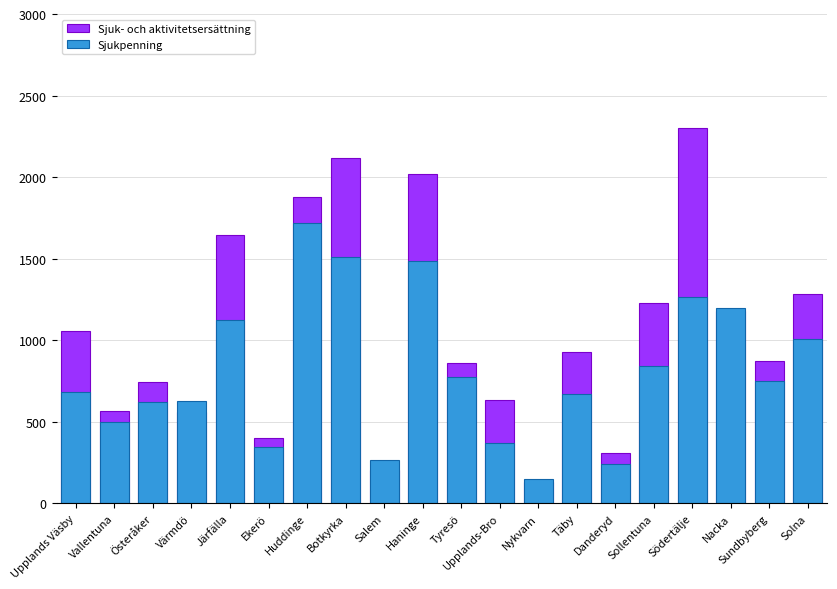

Reading left to right, what are all the values shown in this chart?

Sjuk- och aktivitetsersättning: Upplands Väsby=1054.9	Vallentuna=567.7	Österåker=745.3	Värmdö=561.0	Järfälla=1647.5	Ekerö=401.1	Huddinge=1875.6	Botkyrka=2116.6	Salem=205.3	Haninge=2016.7	Tyresö=859.2	Upplands-Bro=635.4	Nykvarn=133.8	Täby=928.7	Danderyd=309.0	Sollentuna=1231.1	Södertälje=2301.8	Nacka=1179.7	Sundbyberg=873.5	Solna=1280.7
Sjukpenning: Upplands Väsby=683.5	Vallentuna=500.7	Österåker=621.5	Värmdö=629.3	Järfälla=1124.2	Ekerö=347.3	Huddinge=1717.5	Botkyrka=1511.1	Salem=263.4	Haninge=1486.0	Tyresö=775.0	Upplands-Bro=369.5	Nykvarn=148.1	Täby=668.0	Danderyd=241.5	Sollentuna=839.6	Södertälje=1264.4	Nacka=1199.6	Sundbyberg=747.7	Solna=1006.5